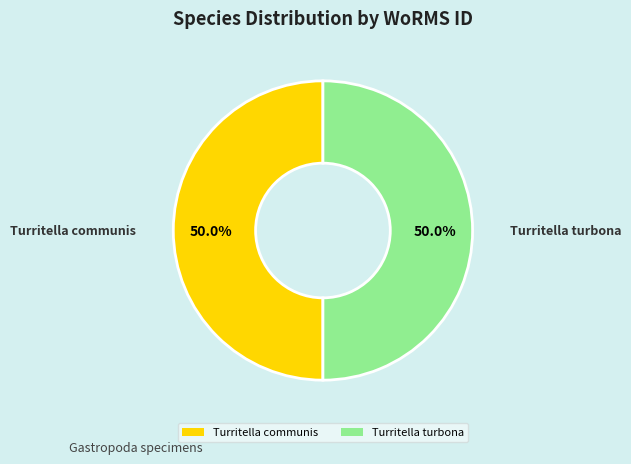

What is the ratio of the value at Turritella communis to the value at Turritella turbona?

1.0